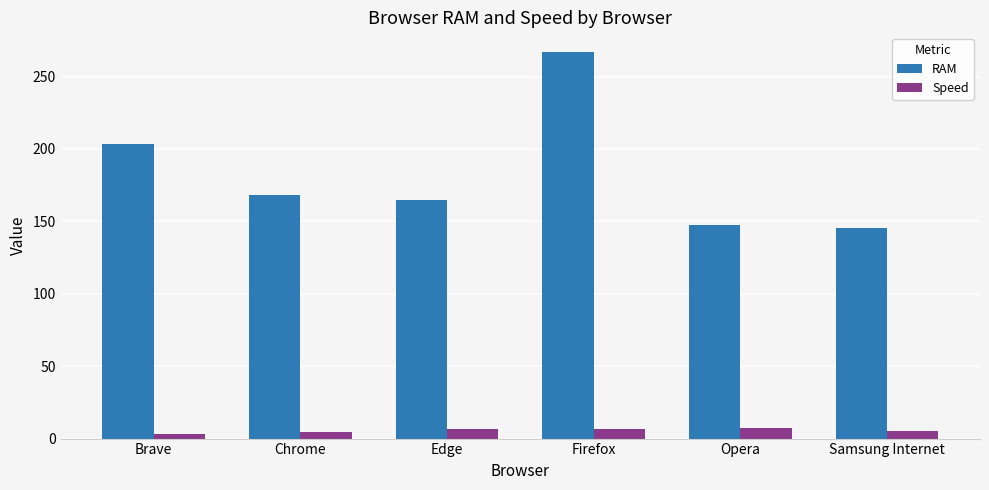

Is it true that RAM equals 301.8 at Brave?

False